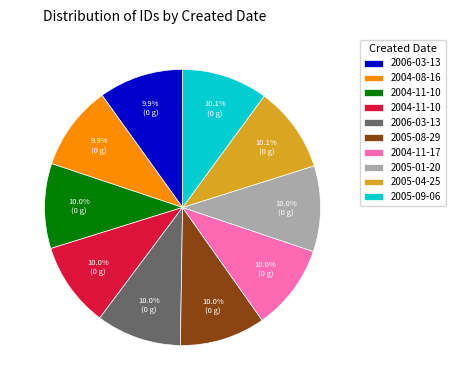

Does any single category account for the majority?

No